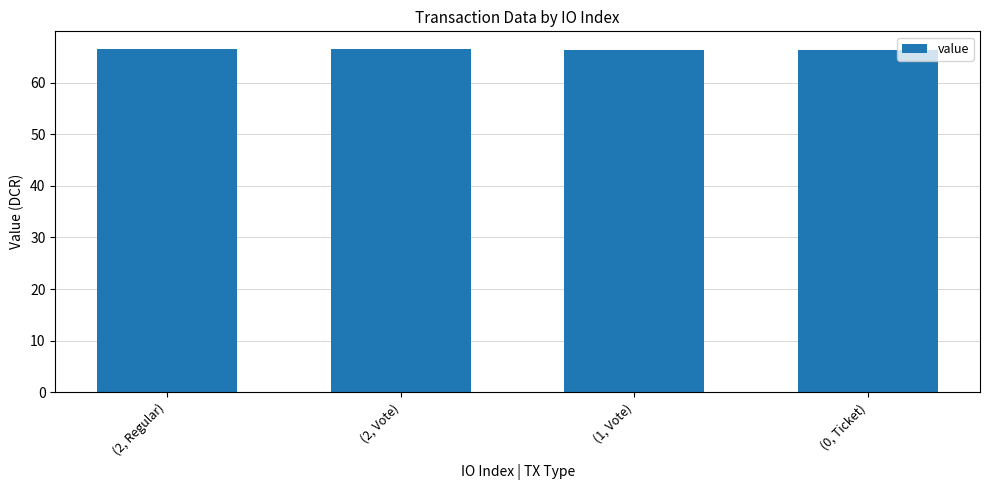

What is the smallest value displayed?

66.3